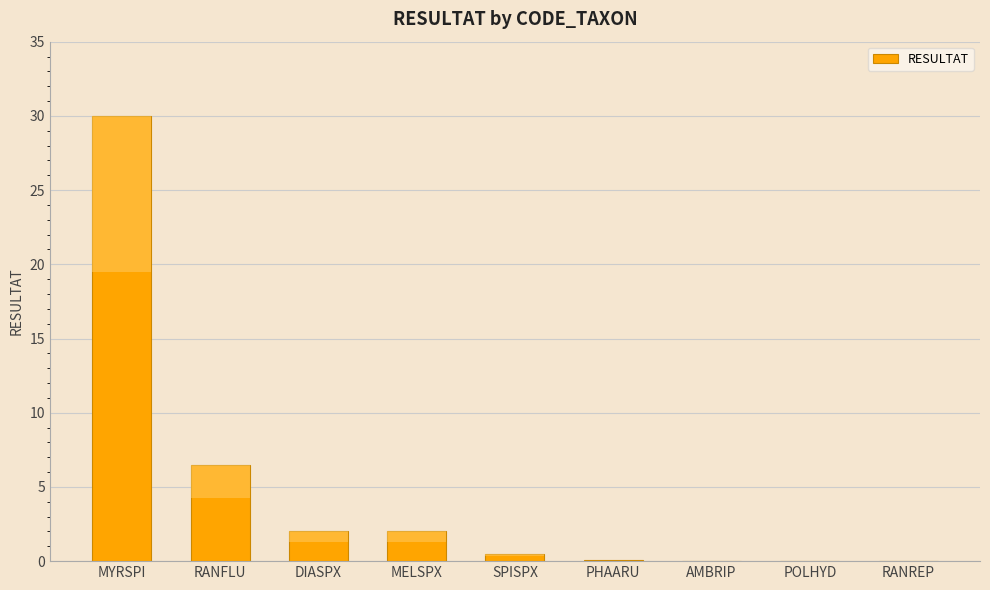

What is the change in value from DIASPX to PHAARU?

-1.9